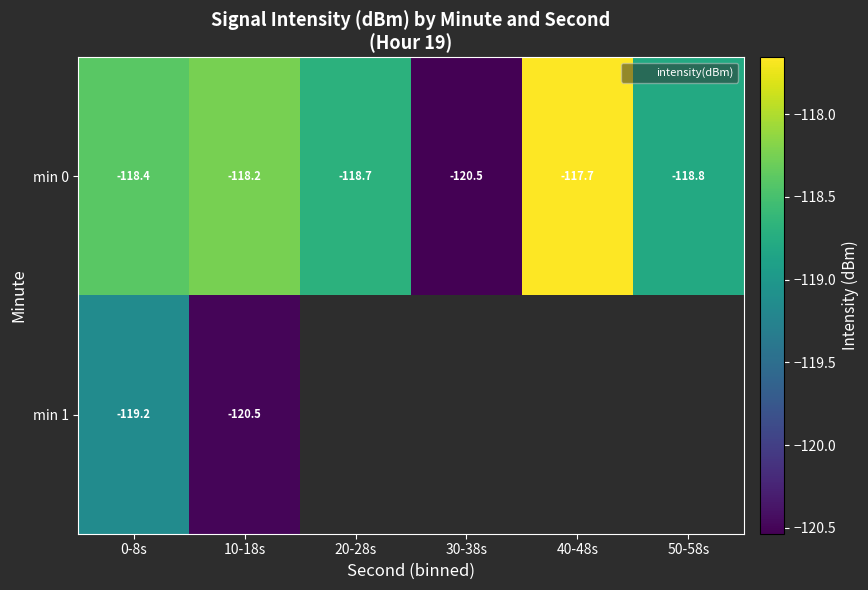

How many data points in min 0 are above -118?

1